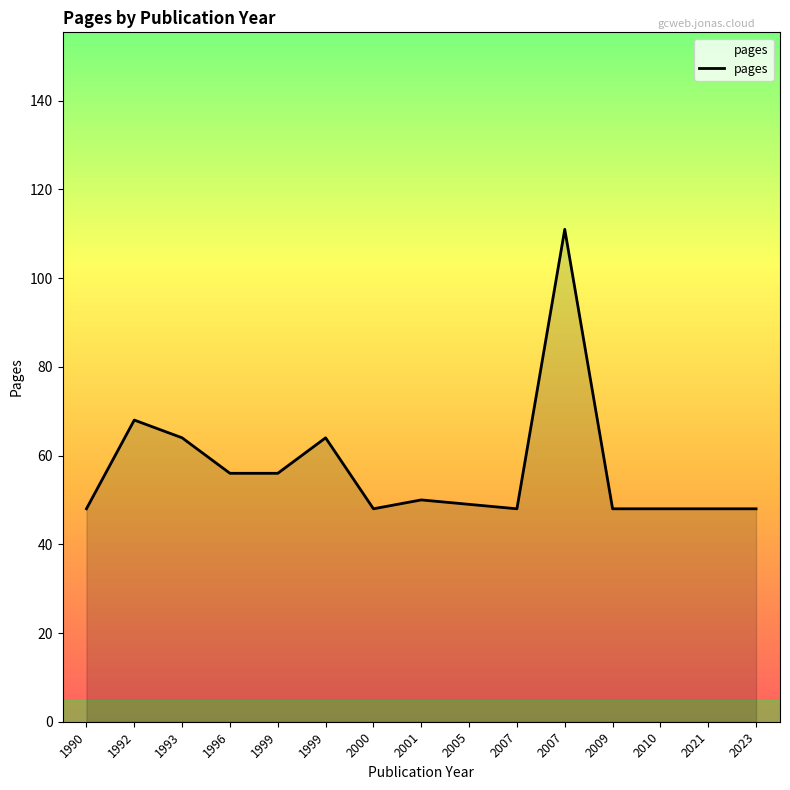

At which label is the value closest to 79?

1992